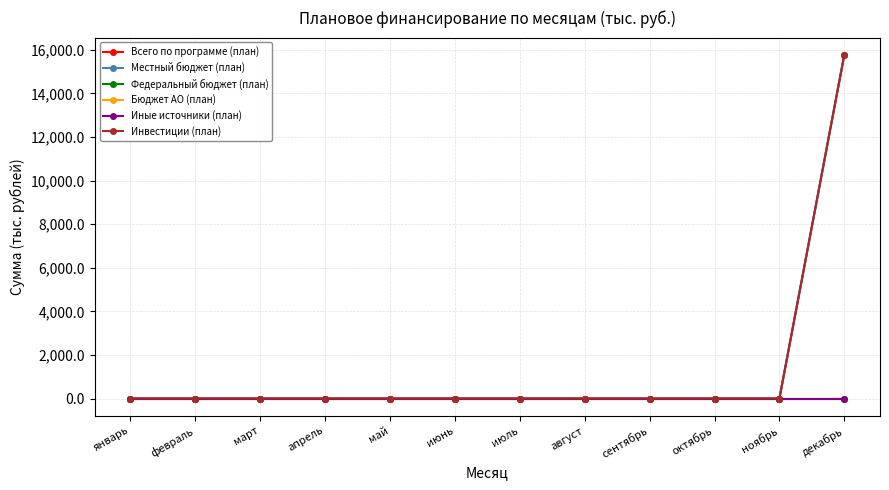

List the labels in order of Всего по программе (план) value, smallest first.

январь, февраль, март, апрель, май, июнь, июль, август, сентябрь, октябрь, ноябрь, декабрь